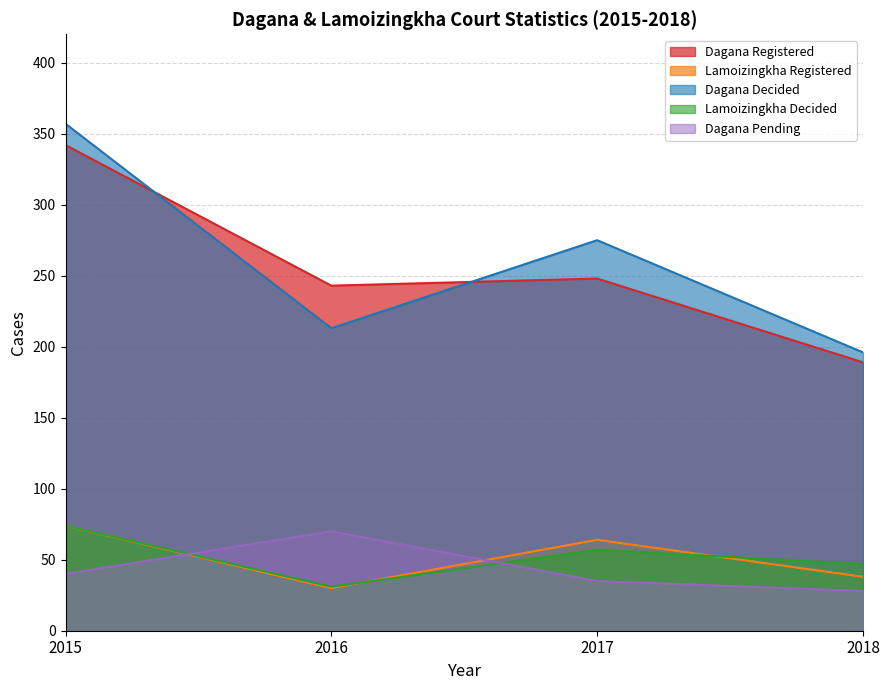

Rank the categories by Lamoizingkha Registered value from highest to lowest.

2015, 2017, 2018, 2016